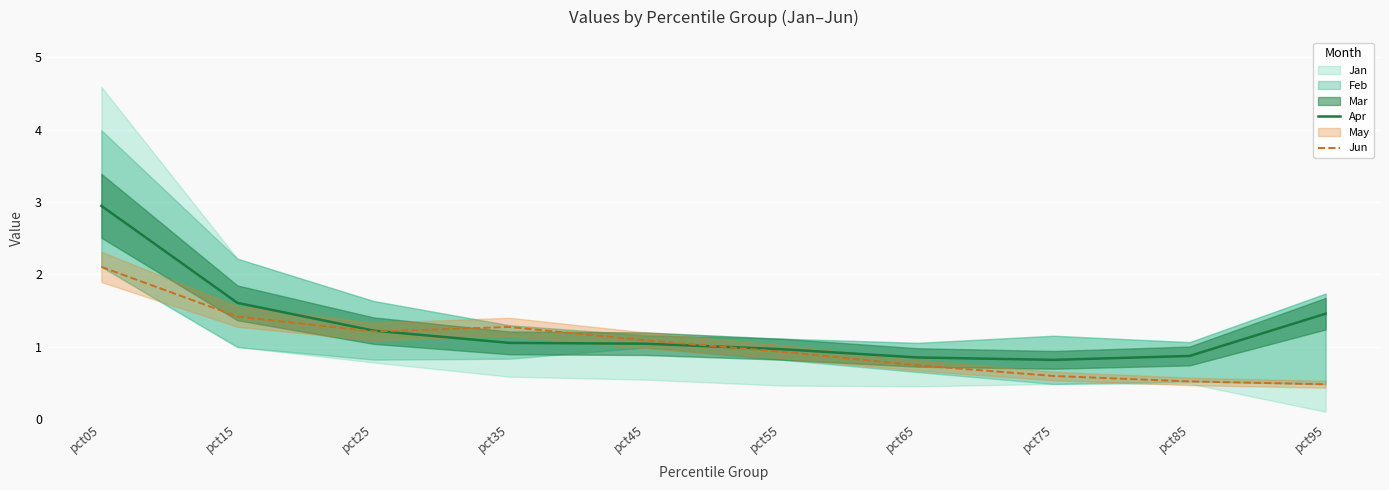

Is the value of Jun at pct65 greater than the value of Apr at pct65?

No